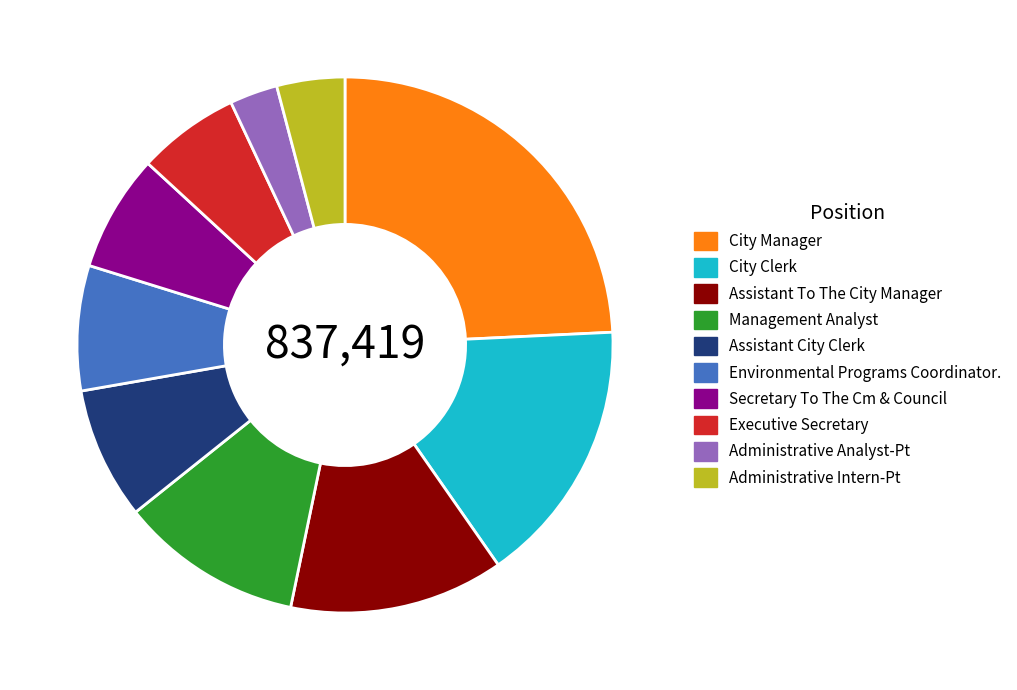

Is it true that Secretary To The Cm & Council is 7% of the pie?

True